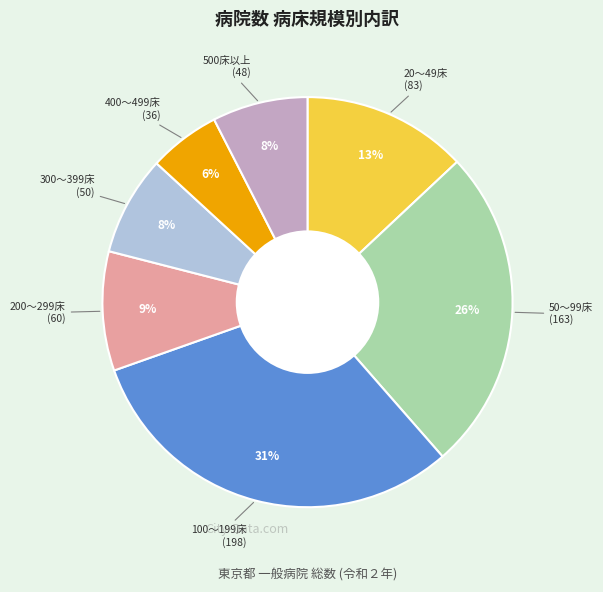

Is there any slice that represents more than half of the pie?

No